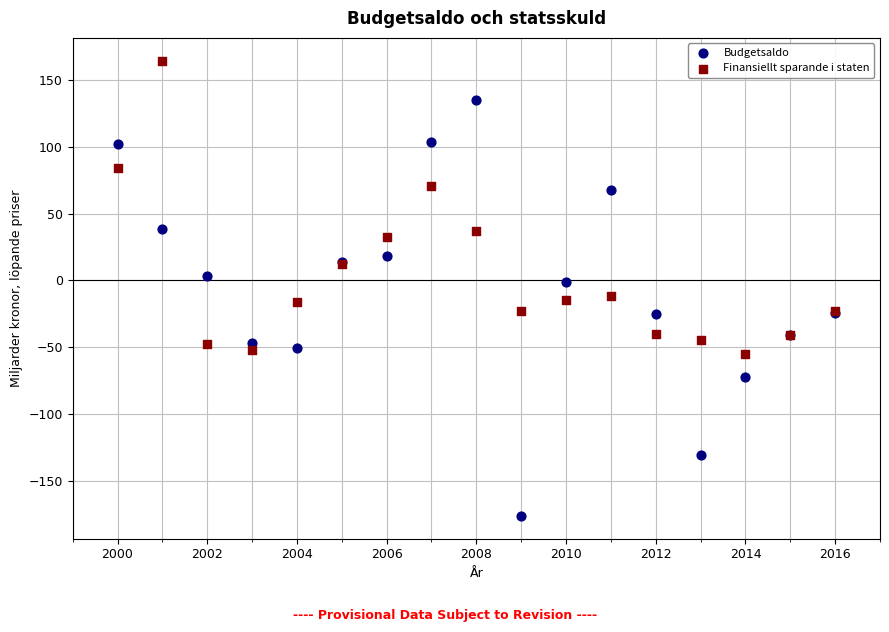

Which series has the widest spread of Y values?

Budgetsaldo